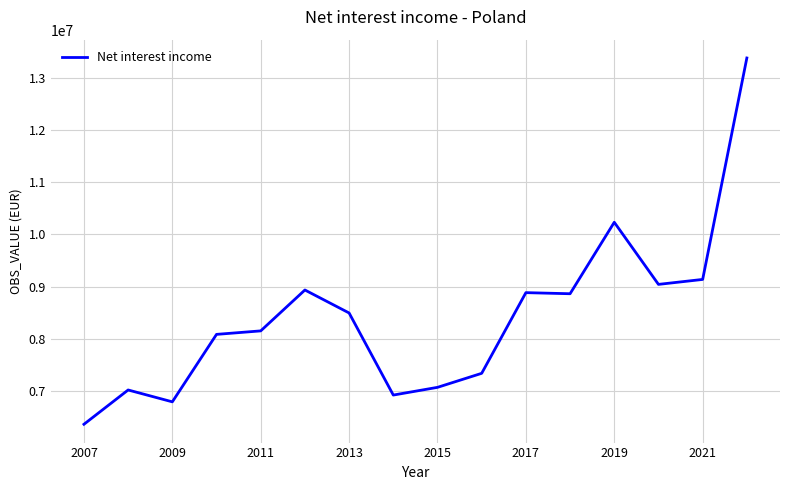

What is the minimum value shown in the chart?

6352237